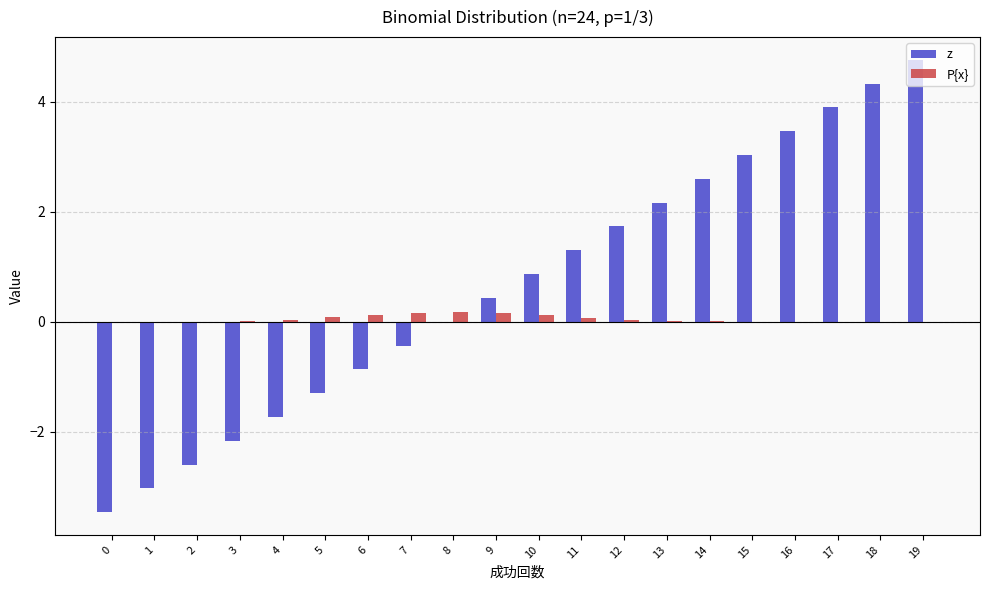

What is the sum of the P{x} values at 7 and 1?

0.2